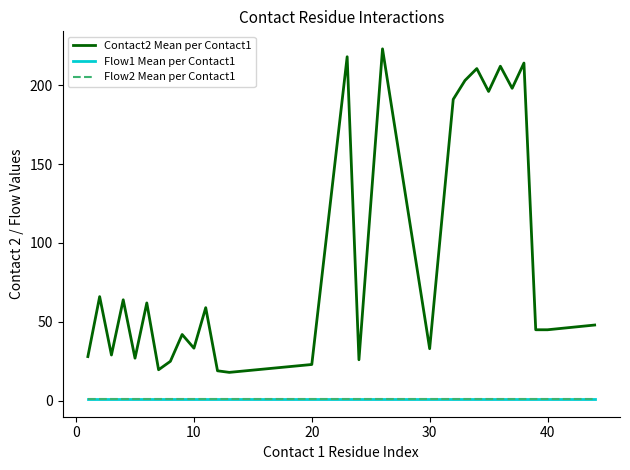

Is this an area chart (filled region under the line)?

No